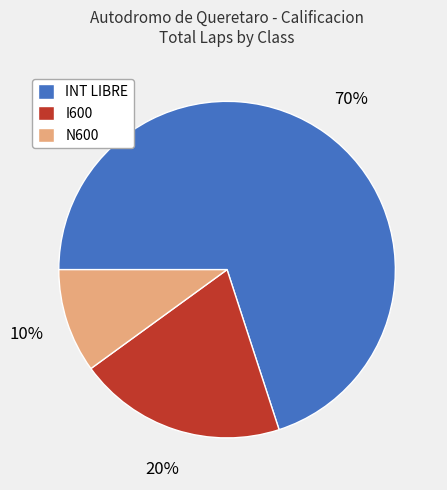

Is there a majority slice in this chart?

Yes